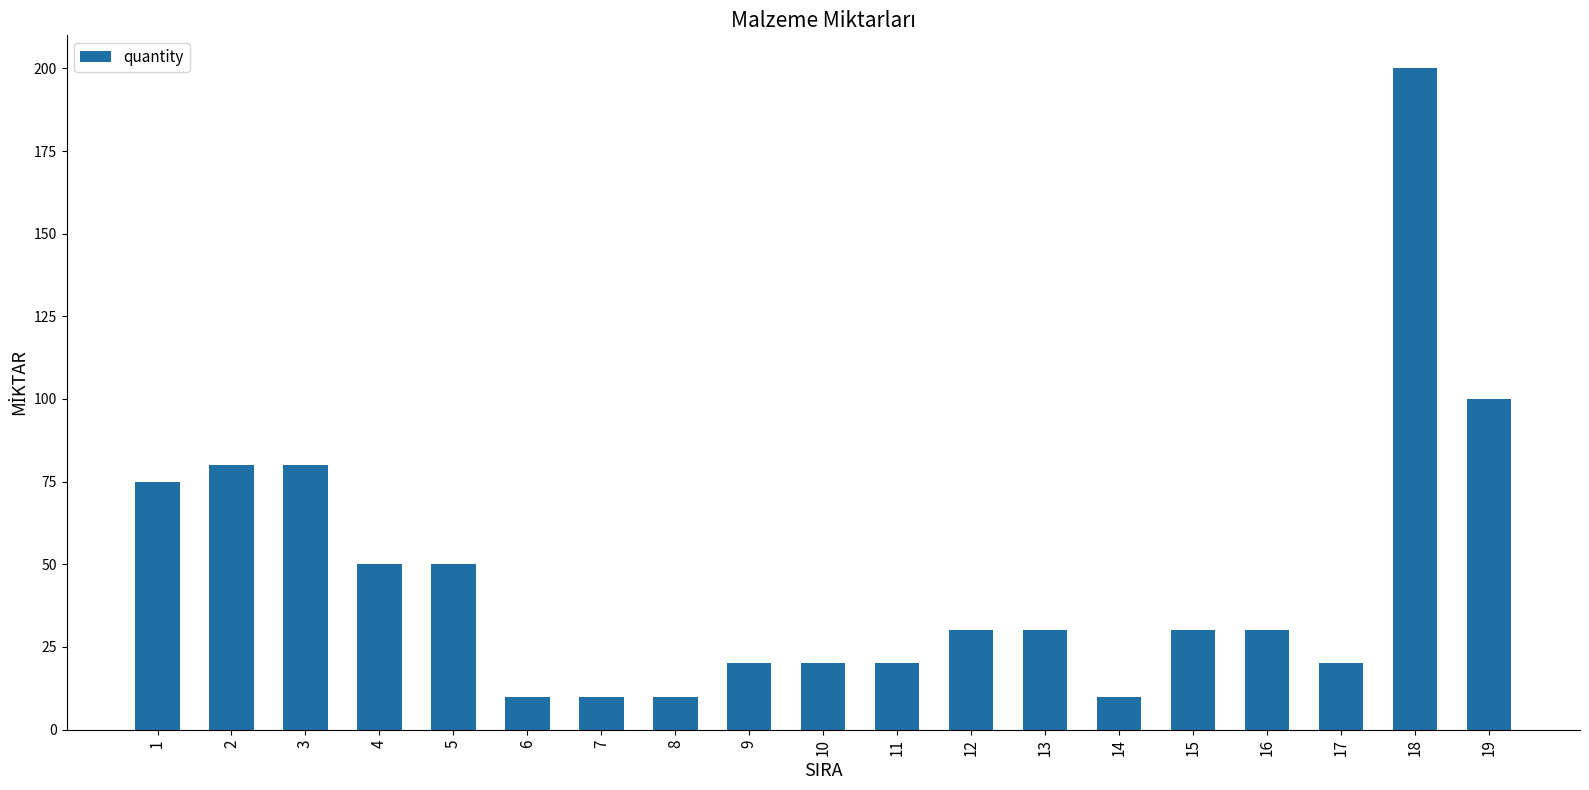

Are the bars grouped side by side (vs. stacked)?

No